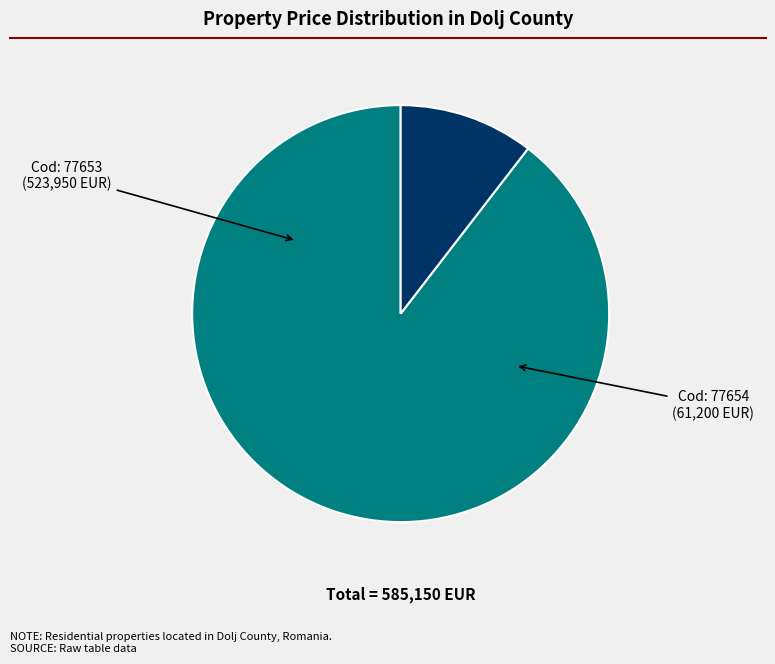

Which category accounts for the majority?

77653